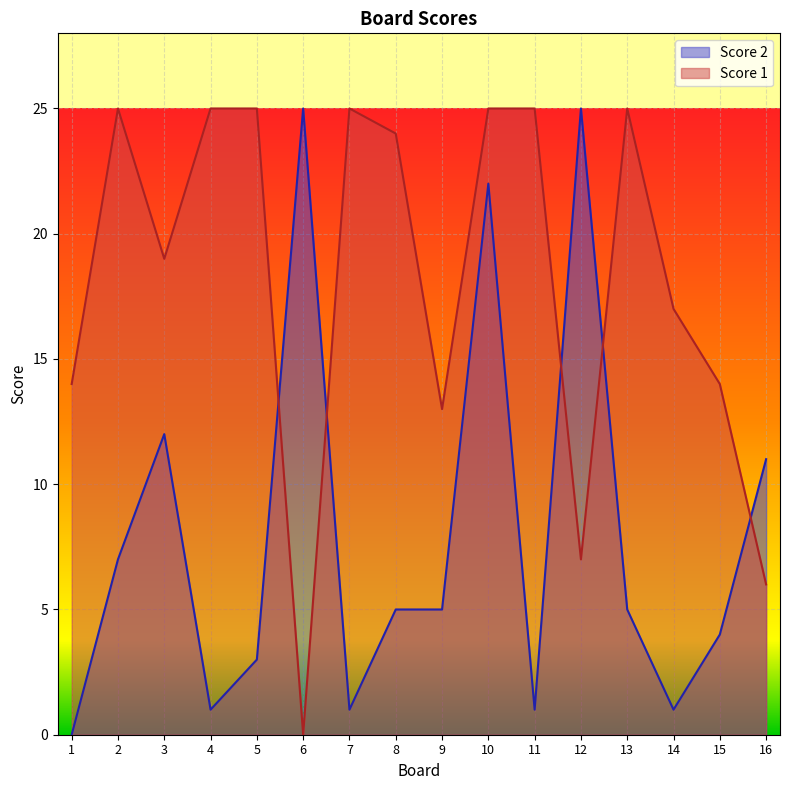

Between 5 and 14, which series saw the biggest shift?

Score 1